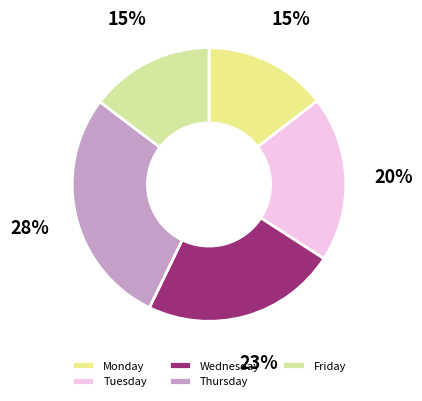

The Tuesday slice represents 20% of the pie. True or false?

True